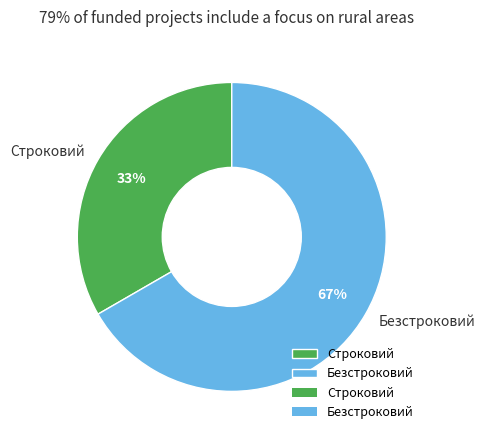

Does Строковий represent more than half of the total?

No